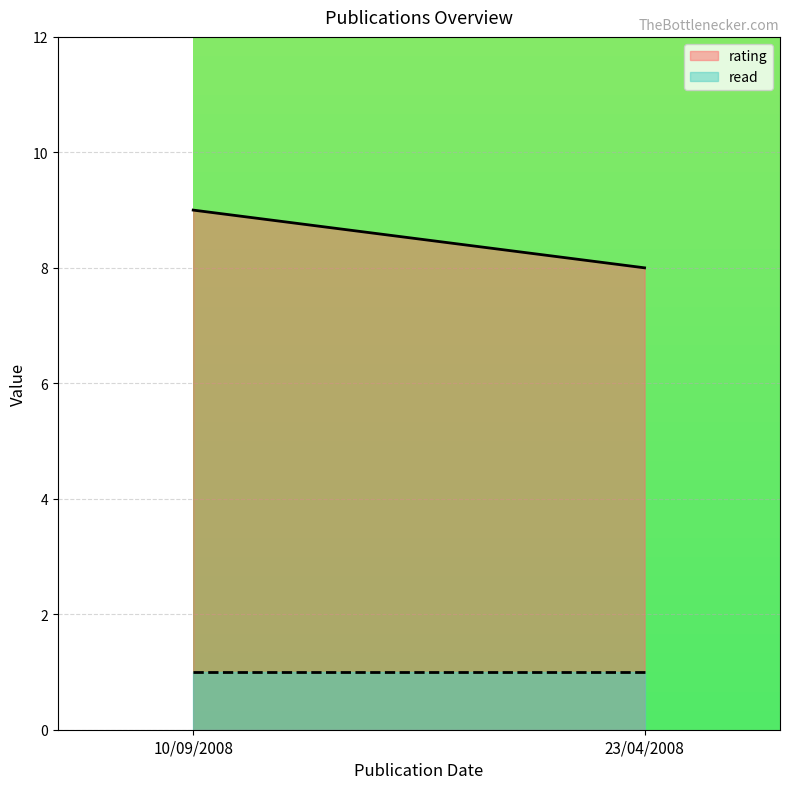

What is the smallest value displayed?

1